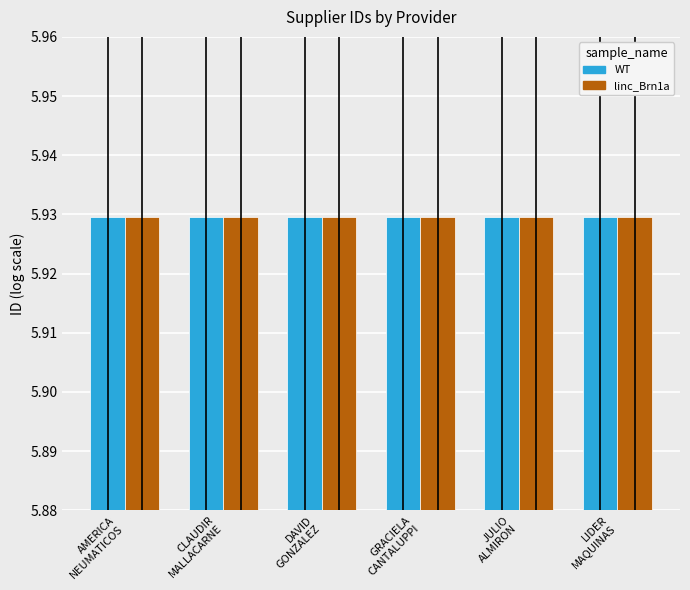

List the series in order of their overall mean, highest first.

WT, linc_Brn1a